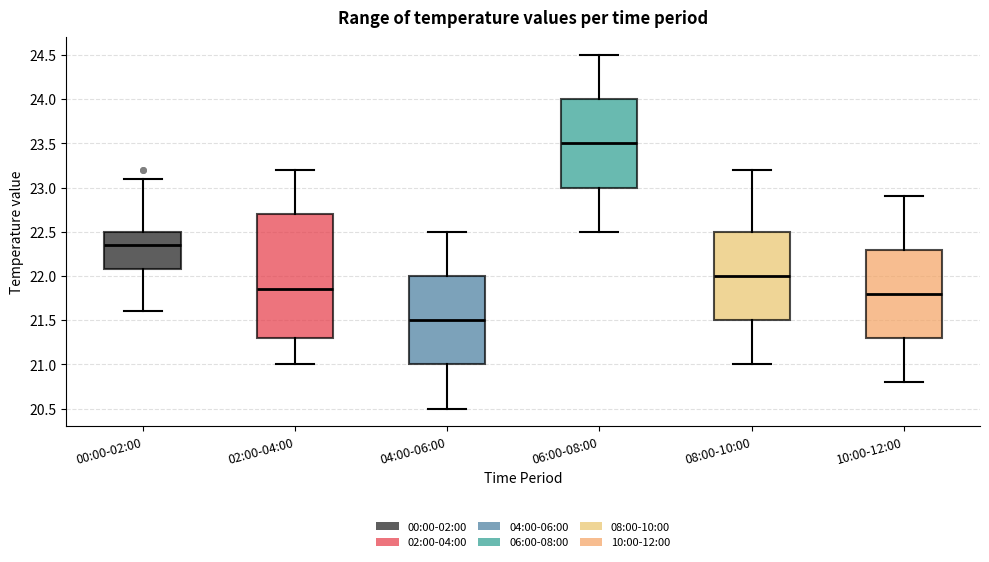

Which box is the tallest, from its lower edge to its upper edge?

02:00-04:00